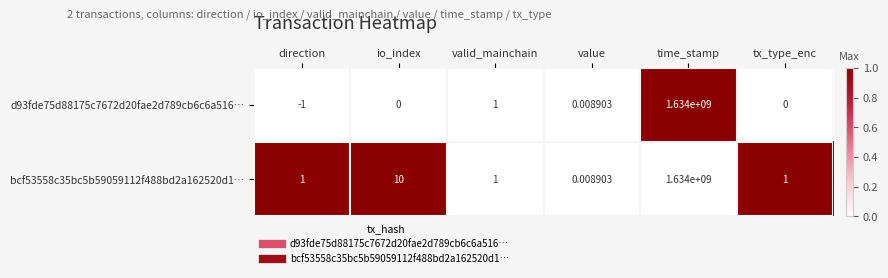

Which category has the lowest value in the d93fde75d88175c7672d20fae2d789cb6c6a516… series?

direction